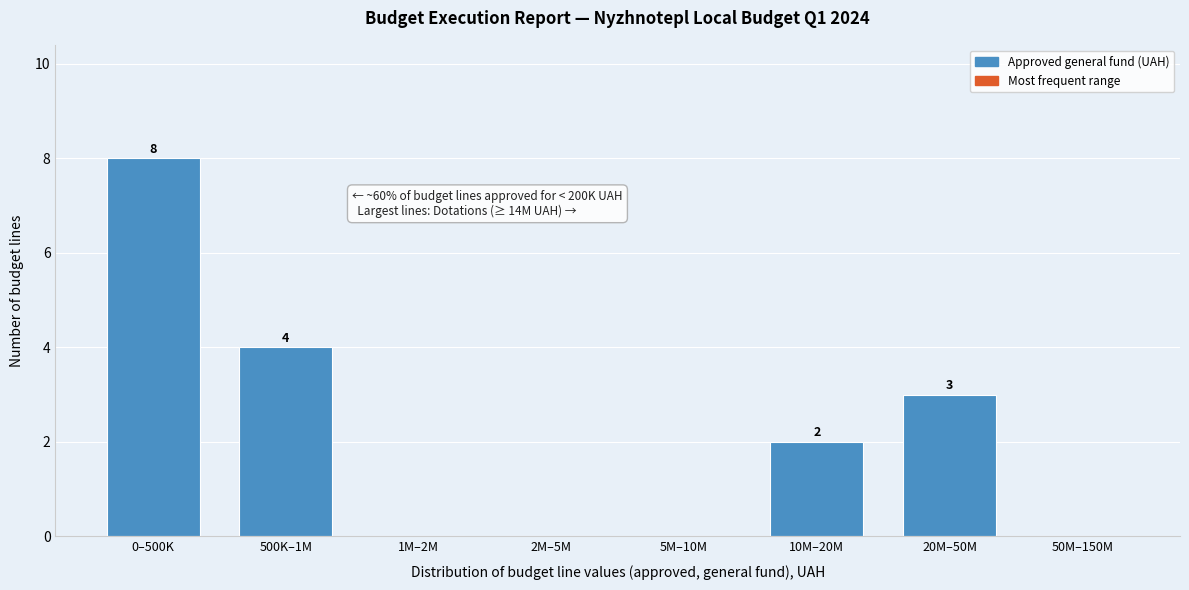

Reading right to left, extract all data points from this chart.

50M–150M=0	20M–50M=3	10M–20M=2	5M–10M=0	2M–5M=0	1M–2M=0	500K–1M=4	0–500K=8